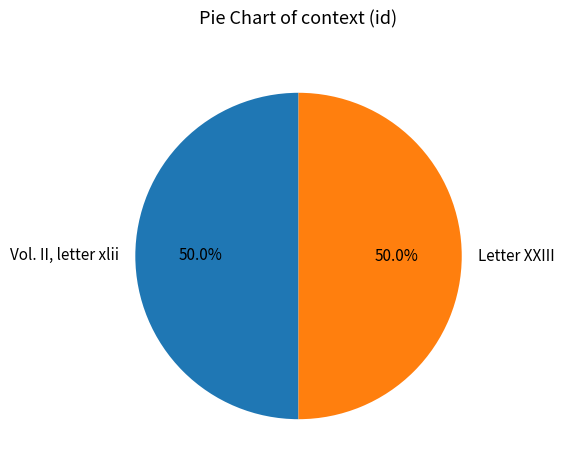

What is the ratio of the value at Vol. II, letter xlii to the value at Letter XXIII?

1.0